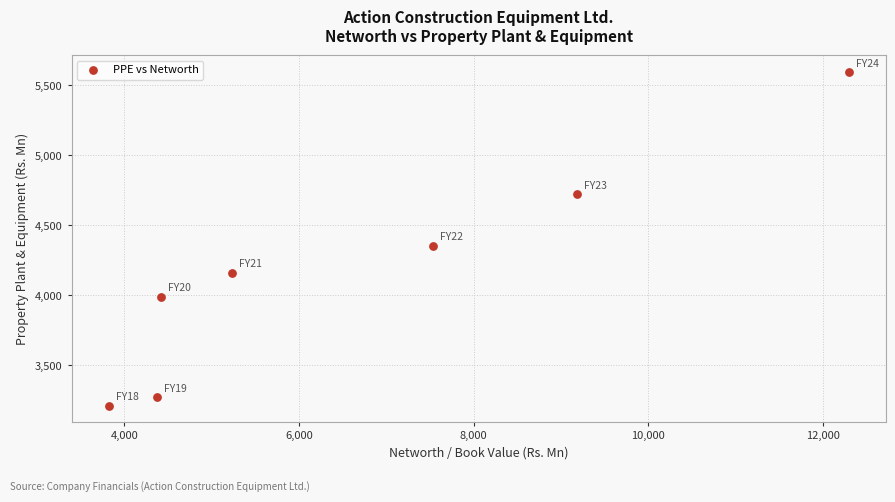

What is the range of Y values (max minus min)?

2382.5